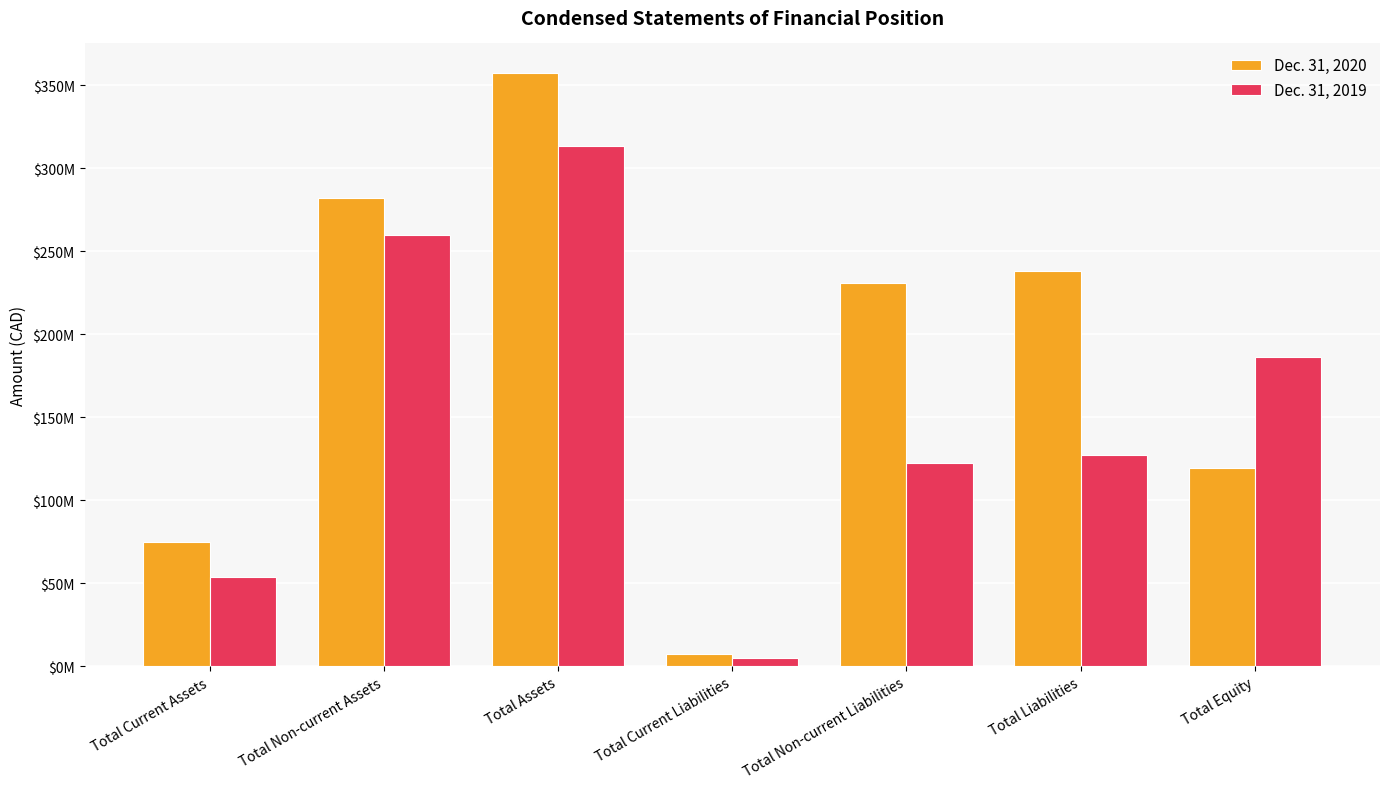

Is the value of Dec. 31, 2019 at Total Non-current Liabilities greater than the value of Dec. 31, 2020 at Total Assets?

No